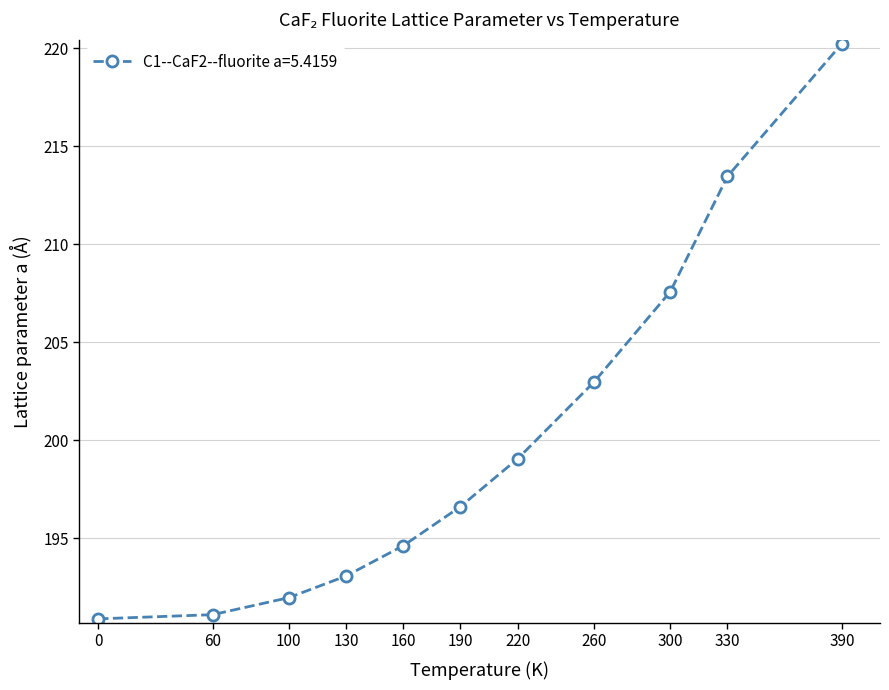

How many values are below 196?

5